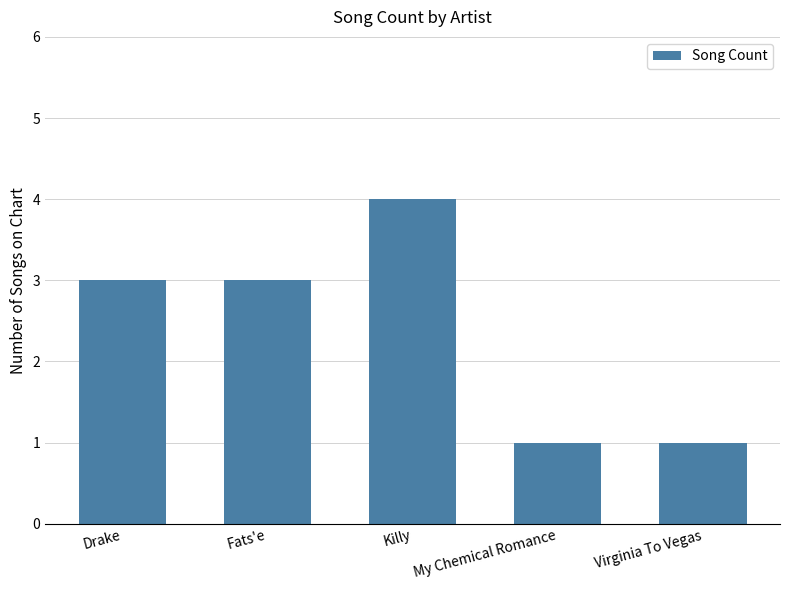

How many categories are shown in the chart?

5